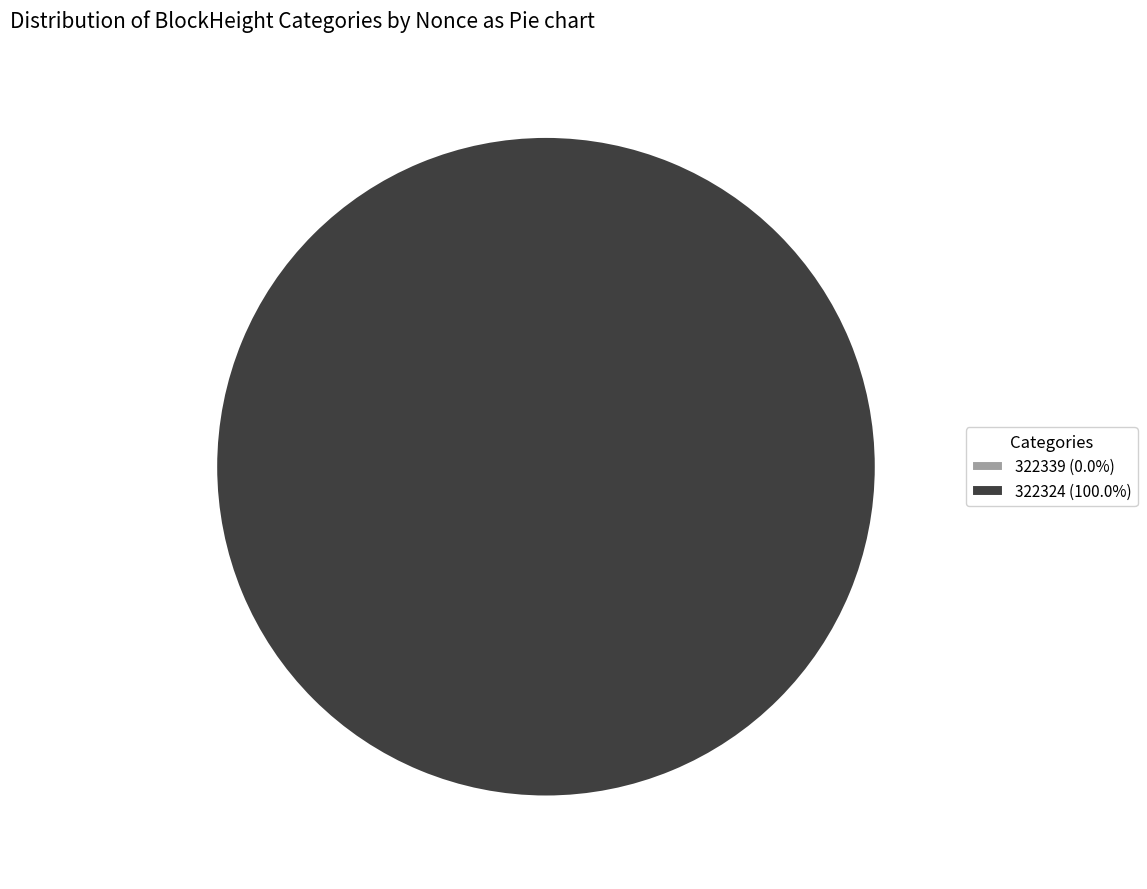

Is there a majority slice in this chart?

Yes